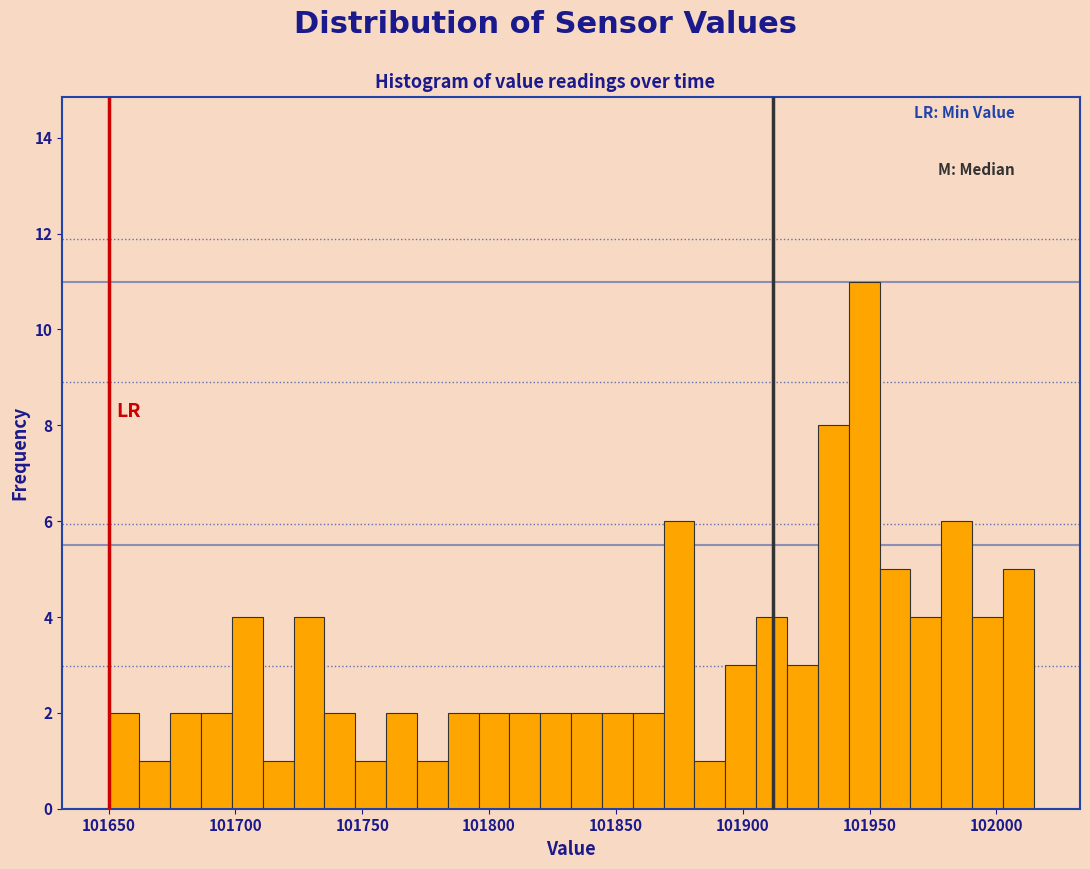

Read against the x-axis, roughly where is the centre of the tallest bar?

101950